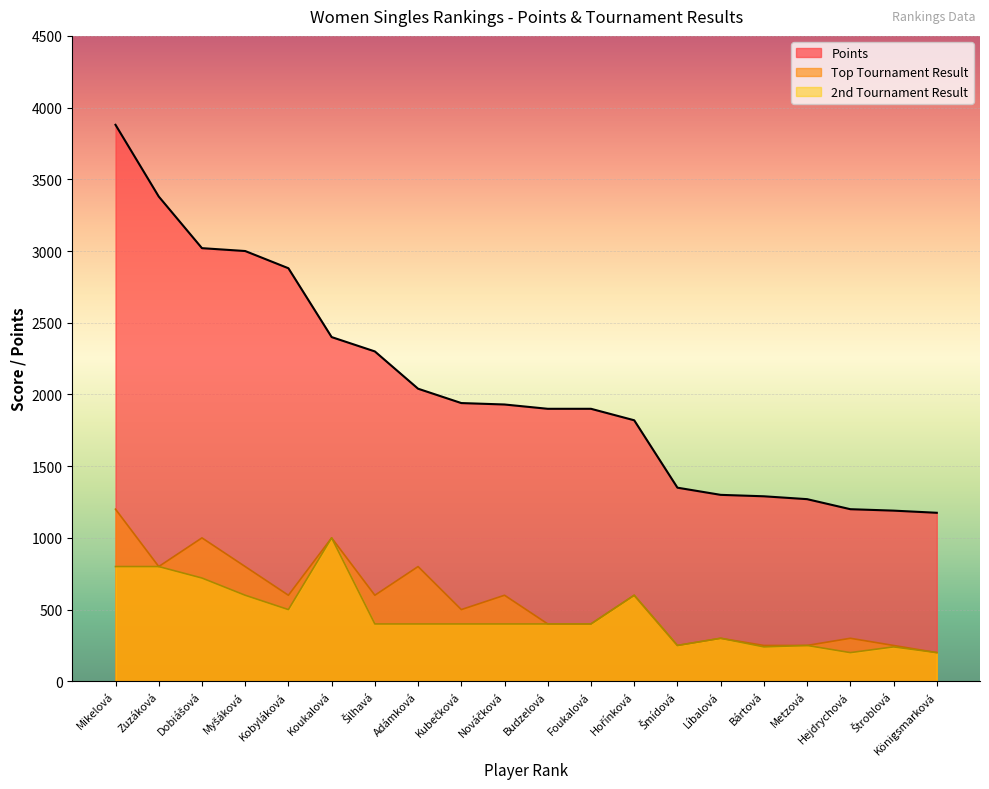

The value of 2nd Tournament Result at Kobyláková is 142. True or false?

False